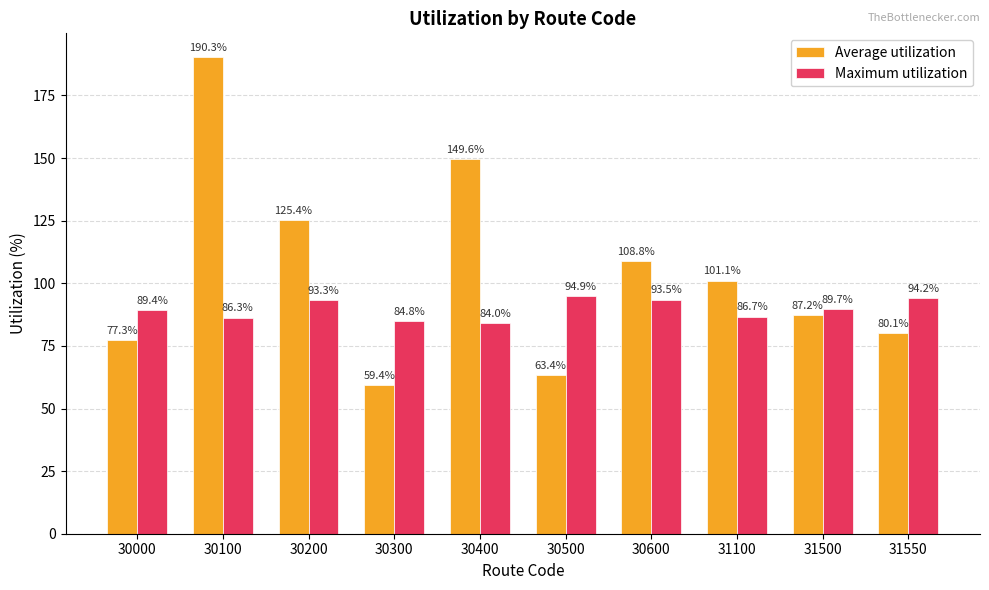

What is the difference between the Maximum utilization values at 30500 and 30600?

1.4